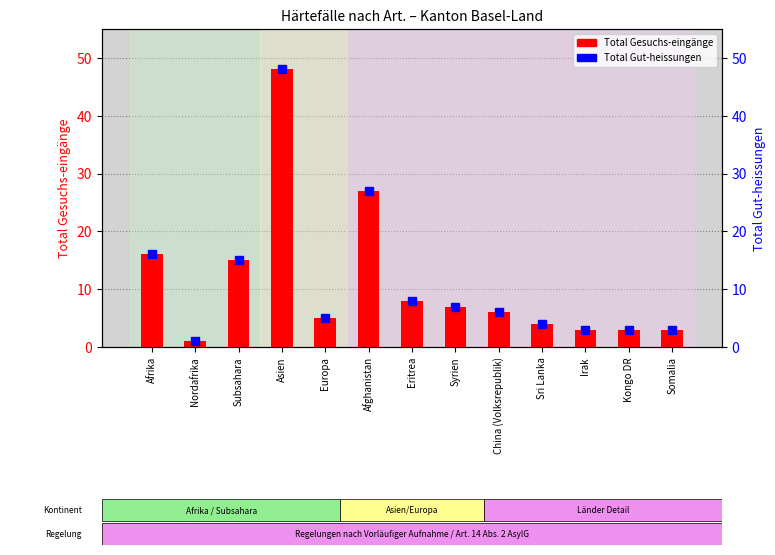

Reading left to right, transcribe all the data shown in this chart.

Total Gesuchs-eingänge: Afrika=16	Nordafrika=1	Subsahara=15	Asien=48	Europa=5	Afghanistan=27	Eritrea=8	Syrien=7	China (Volksrepublik)=6	Sri Lanka=4	Irak=3	Kongo DR=3	Somalia=3
Total Gut-heissungen: Afrika=16	Nordafrika=1	Subsahara=15	Asien=48	Europa=5	Afghanistan=27	Eritrea=8	Syrien=7	China (Volksrepublik)=6	Sri Lanka=4	Irak=3	Kongo DR=3	Somalia=3